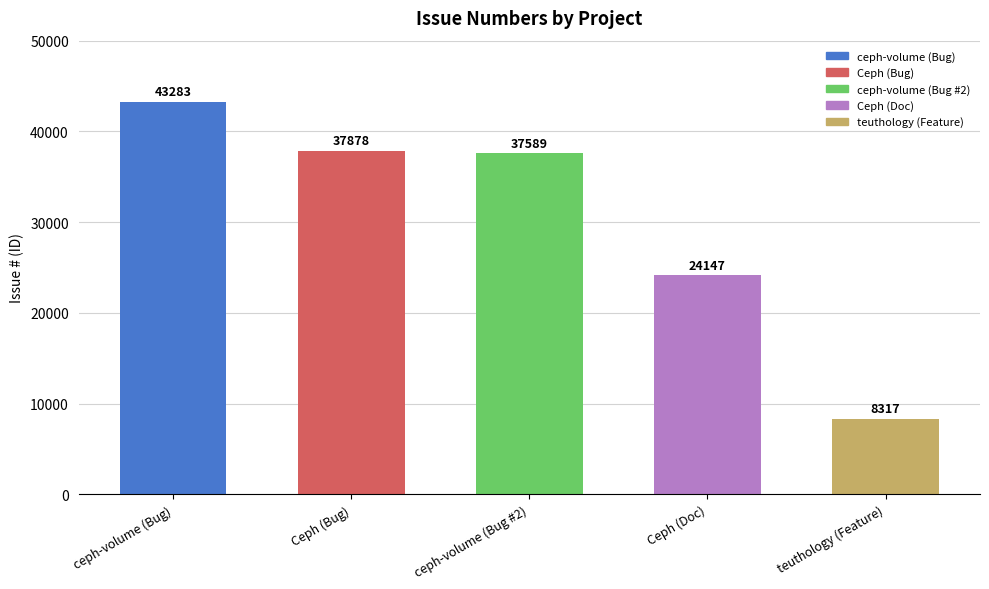

What is the change in value from ceph-volume (Bug) to Ceph (Doc)?

-19136